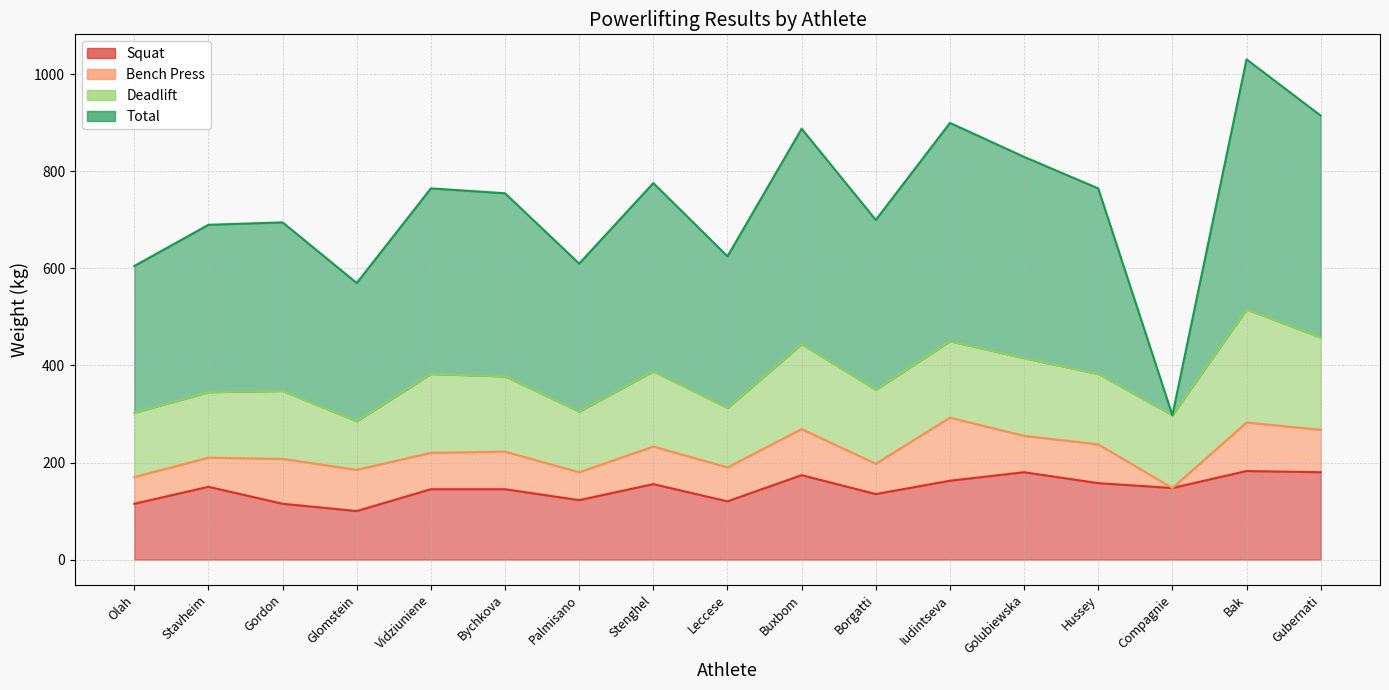

How many values in the Total series are below 377?

8